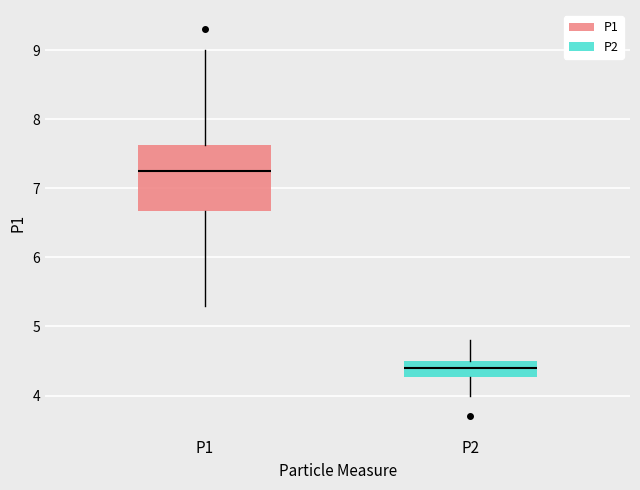

Which box has the lowest median line?

P2